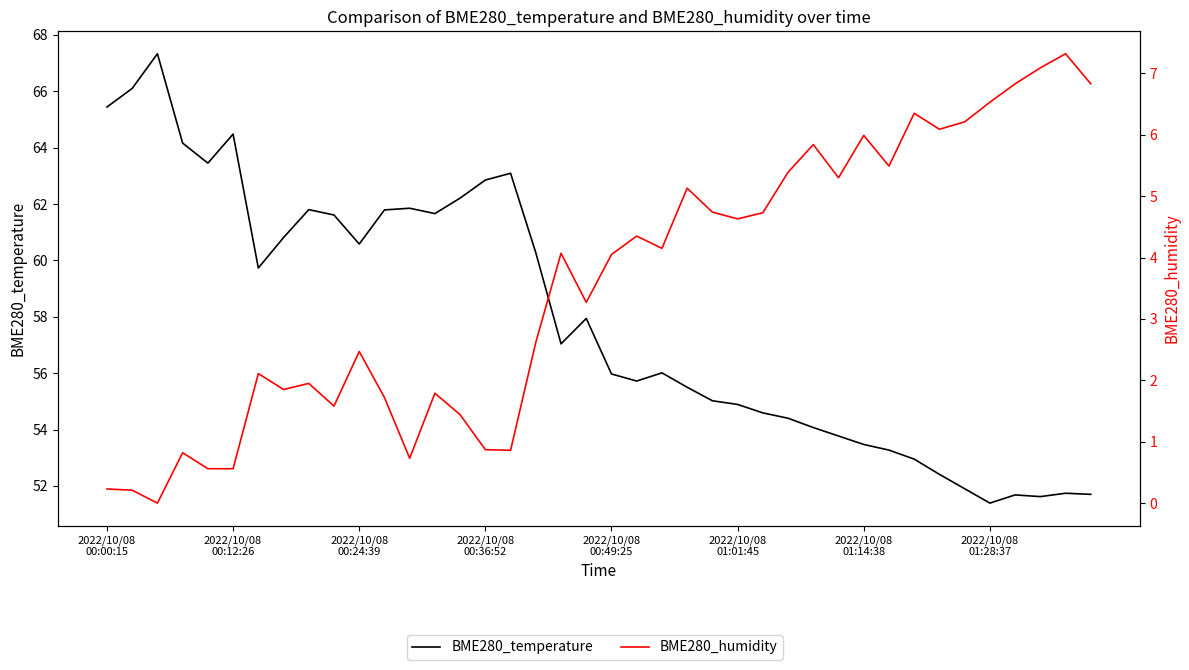

What is the highest value of the BME280_temperature series?

67.3